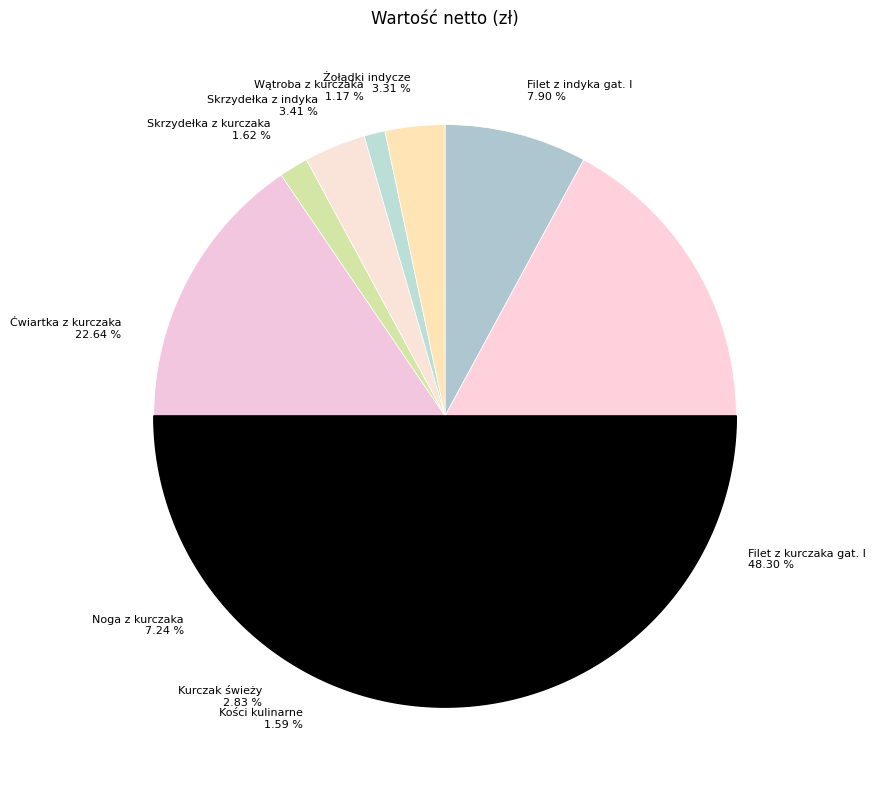

Between Skrzydełka z kurczaka and Noga z kurczaka, which is larger?

Noga z kurczaka